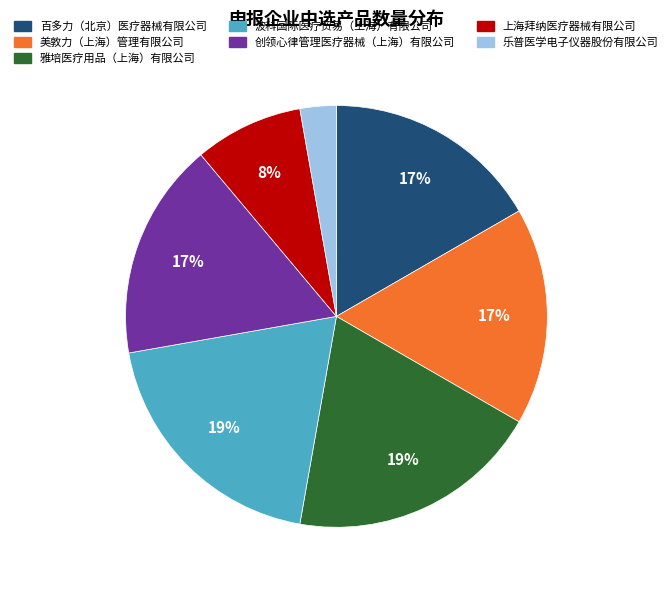

Approximately how many times larger is the value at 创领心律管理医疗器械（上海）有限公司 compared to 雅培医疗用品（上海）有限公司?

0.9